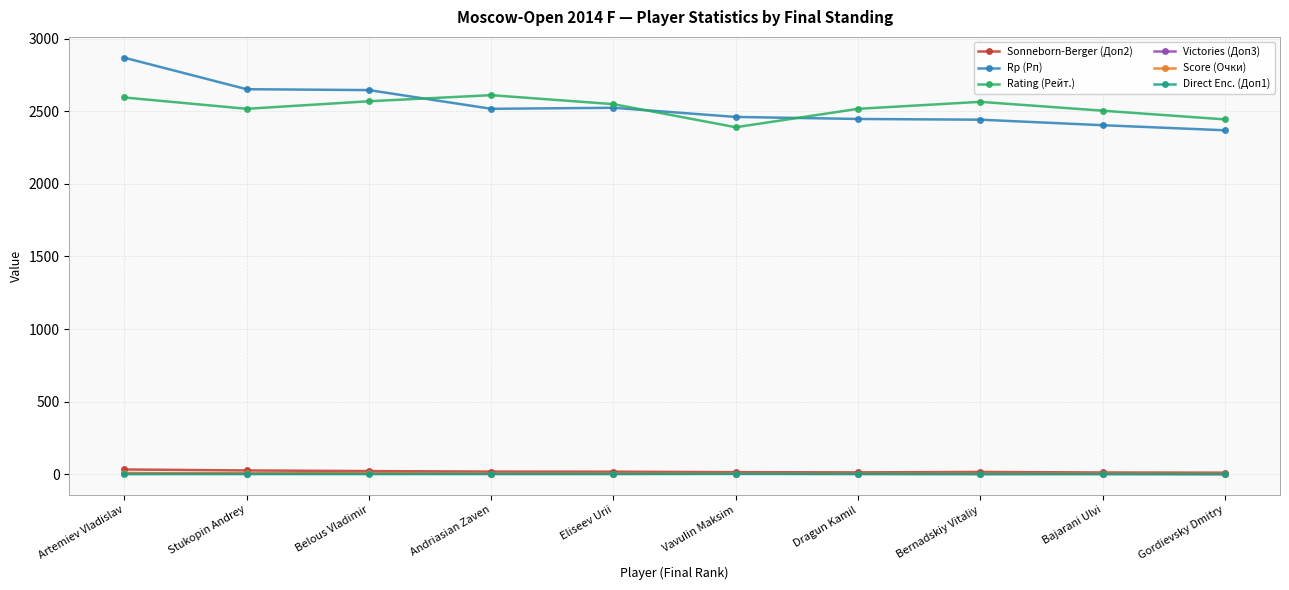

Where does the Rp (Рп) series first go above 2517?

Artemiev Vladislav